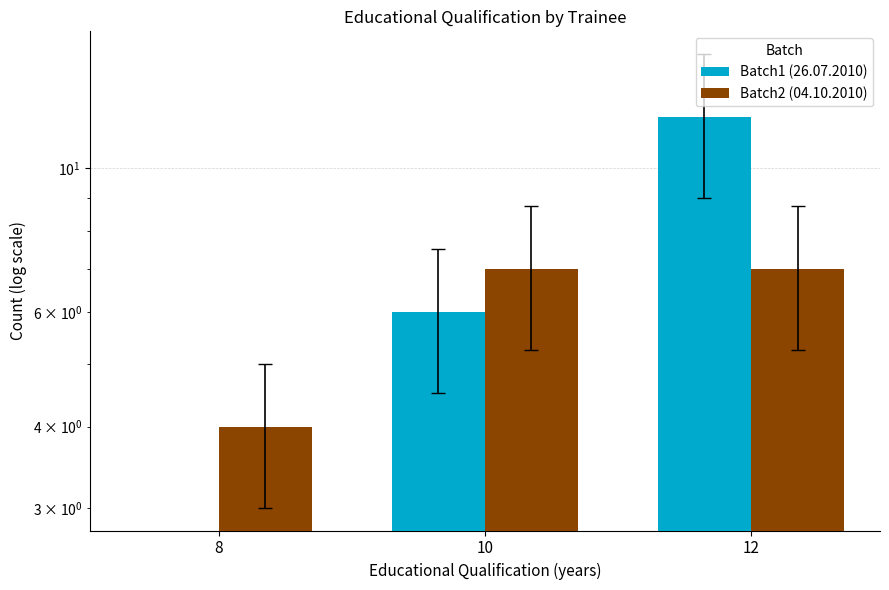

What is the sum of the Batch1 (26.07.2010) values at 12 and 10?

18